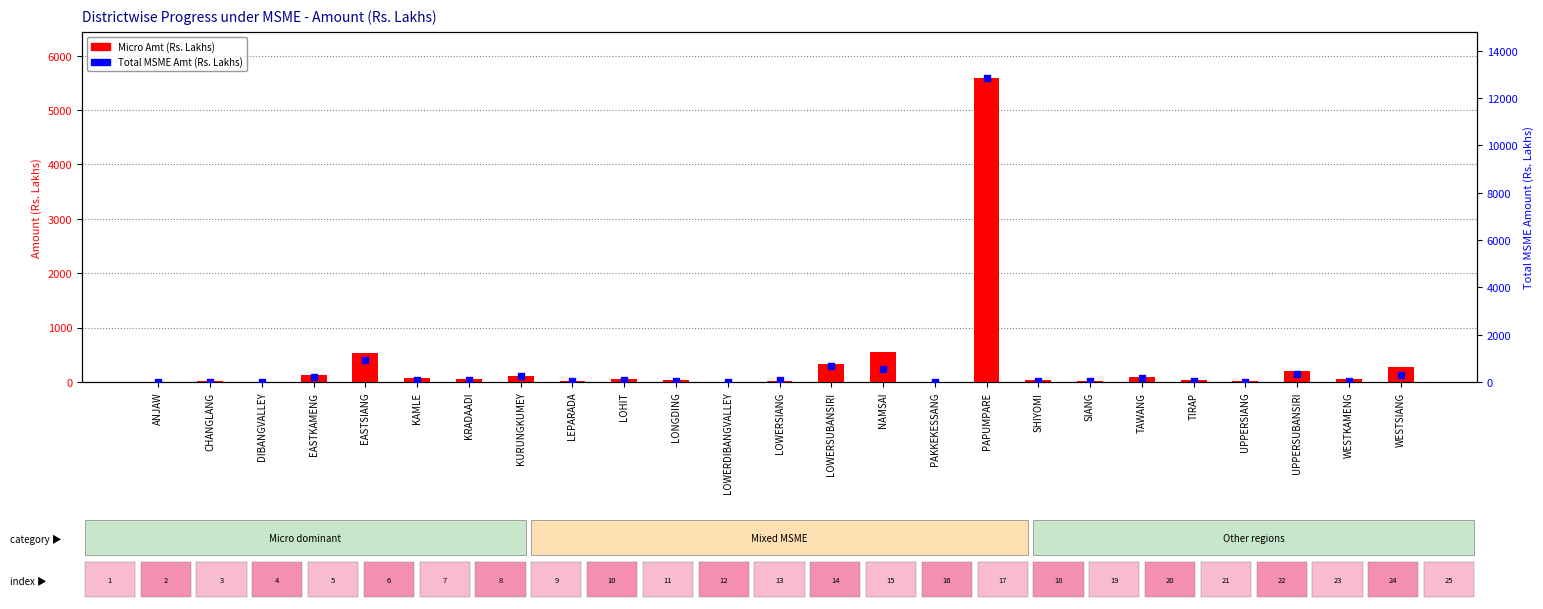

What are all the series names shown in the legend?

Micro Amt, Total MSME Amt